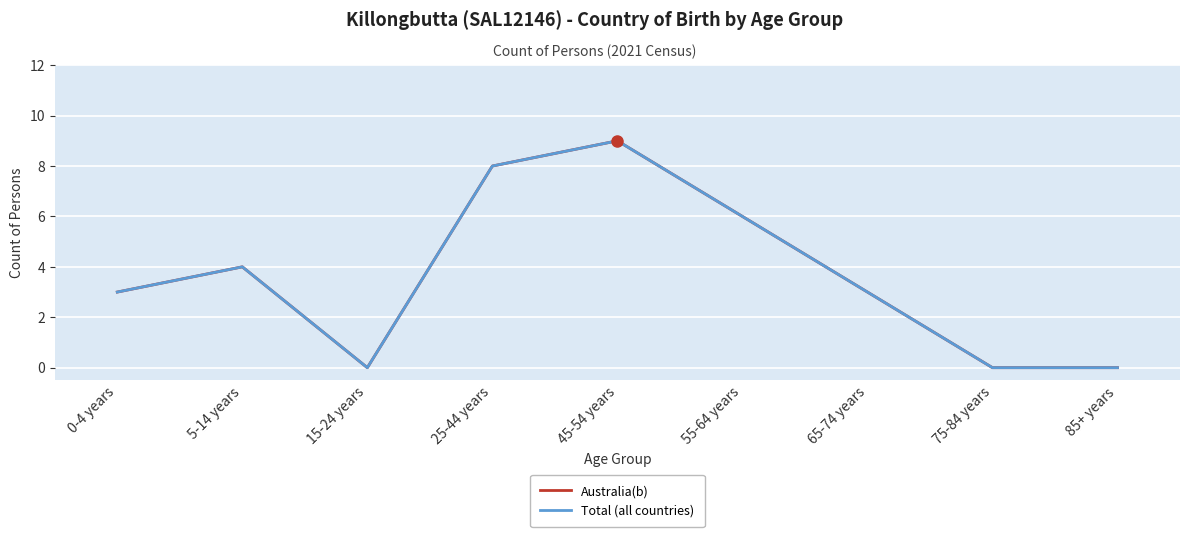

What position from the left is 85+ years?

9